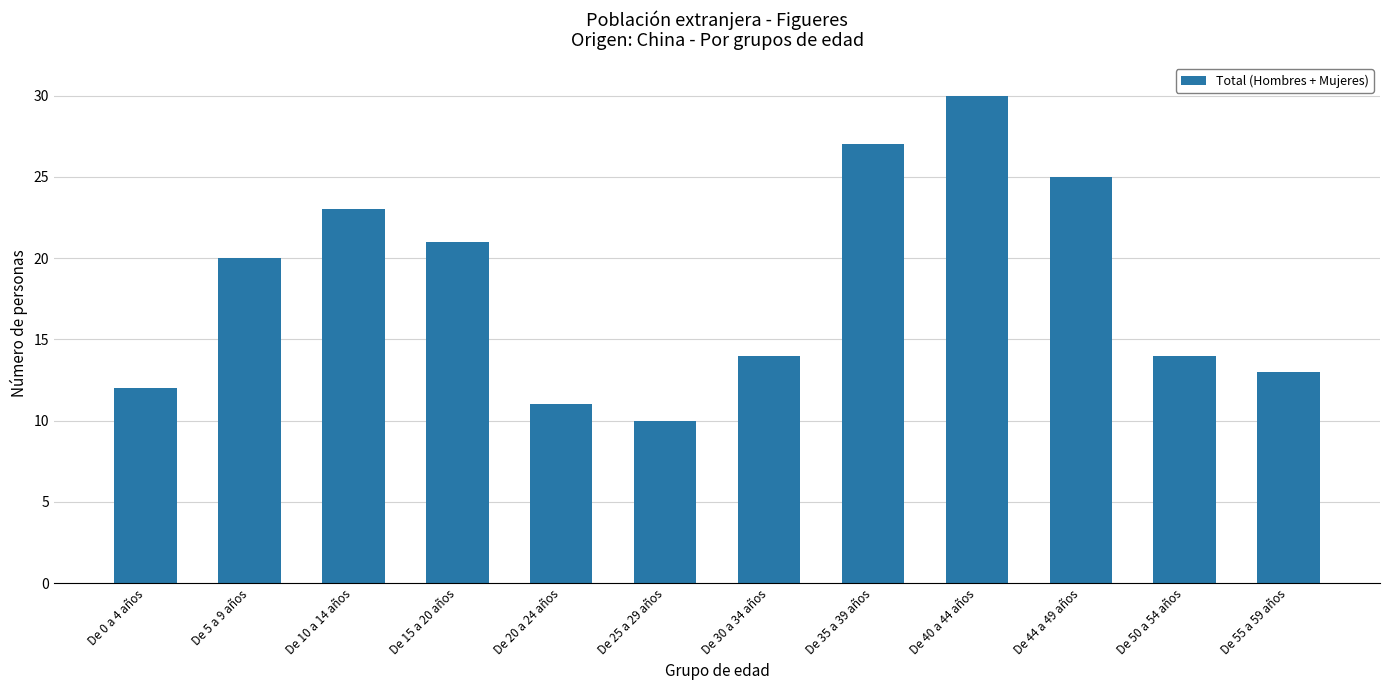

What is the change in value from De 5 a 9 años to De 44 a 49 años?

+5